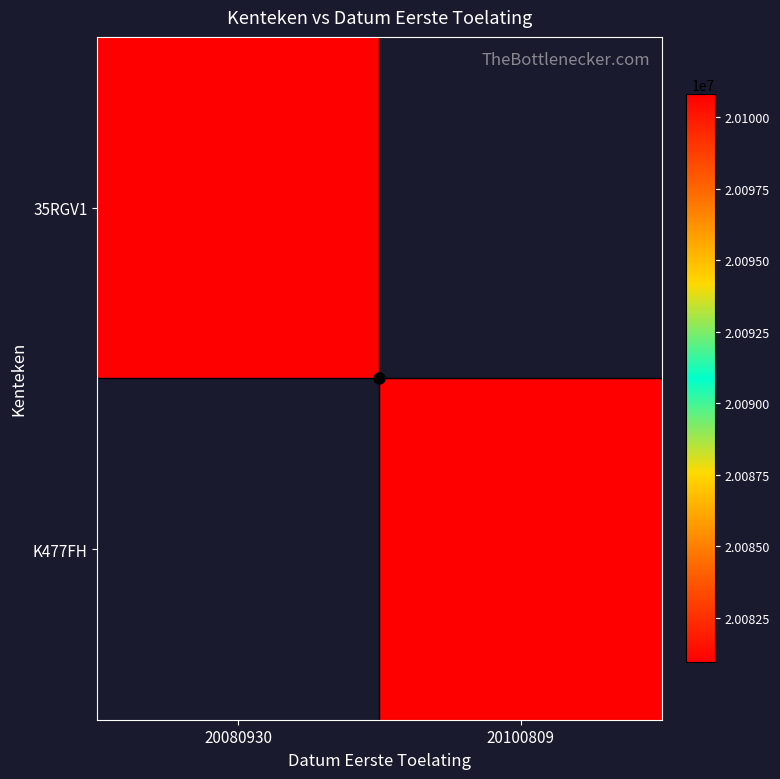

What is the smallest value displayed?

20080930.0